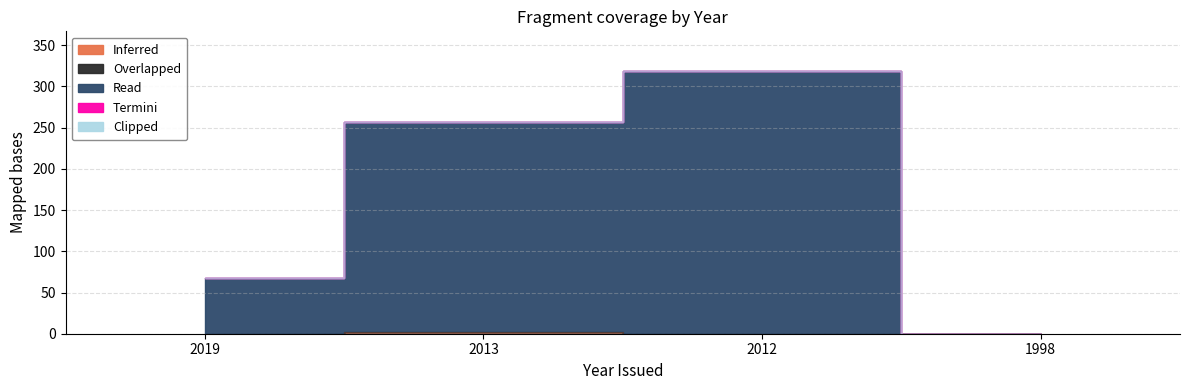

In Inferred, how many points are higher than both neighbors (excluding endpoints)?

1